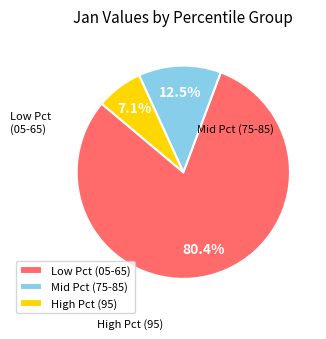

Is there a majority slice in this chart?

Yes